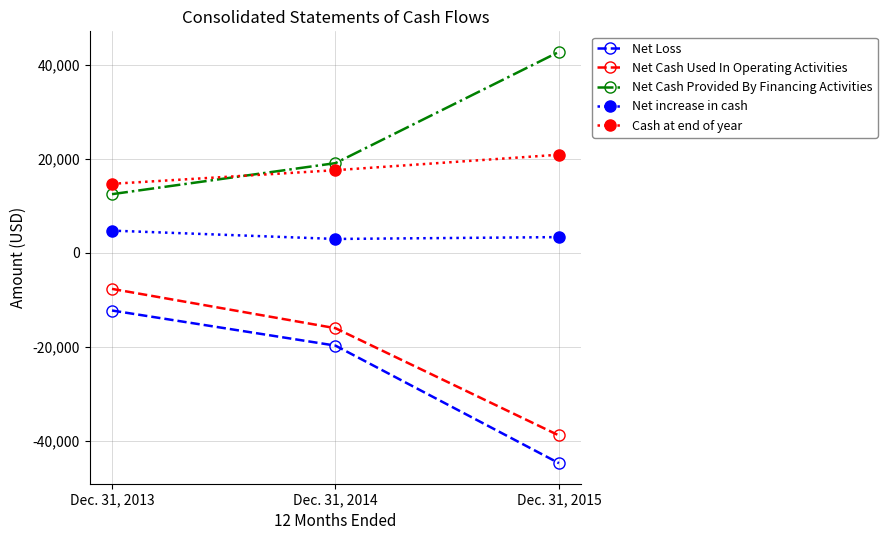

The Net Cash Used In Operating Activities series shows -38890 at Dec. 31, 2015. True or false?

True